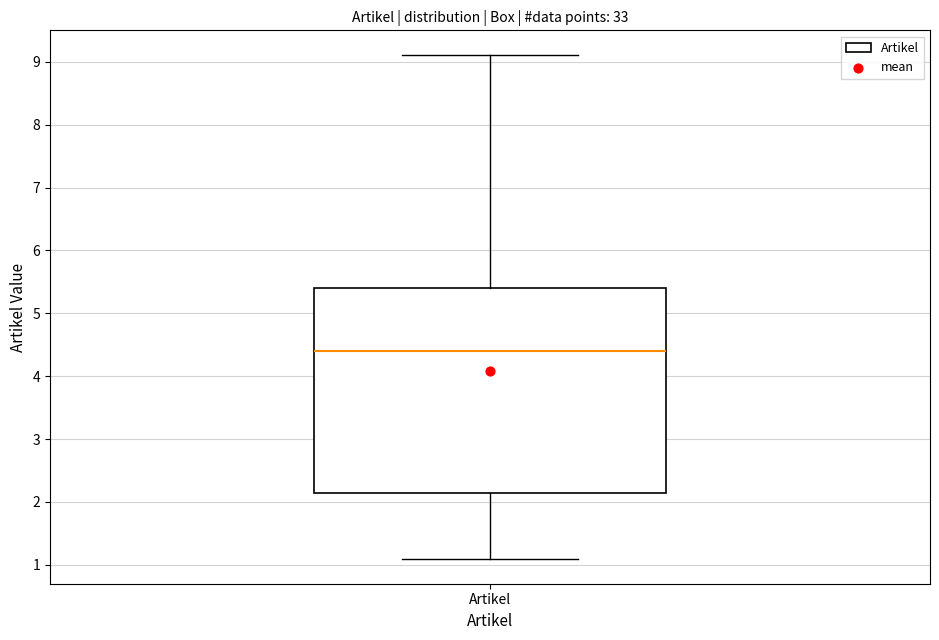

Transcribe this box plot: give where the median line is, the range the box spans, and where the two whiskers end, as read against the y-axis. The values are not printed on the chart, so give them approximately, as read against the axis.

median 4.4, box 2.2 to 5.4, whiskers 1.1 to 9.1